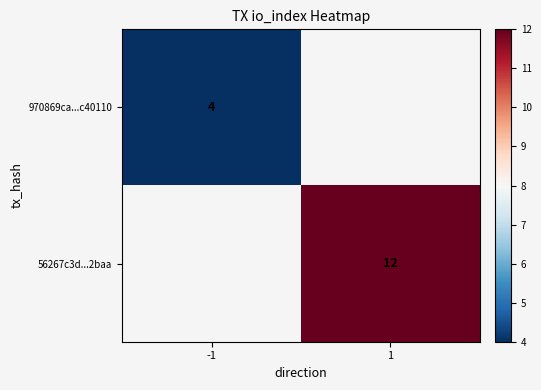

True or false: 970869ca...c40110 has a value of 6.2 at -1.

False